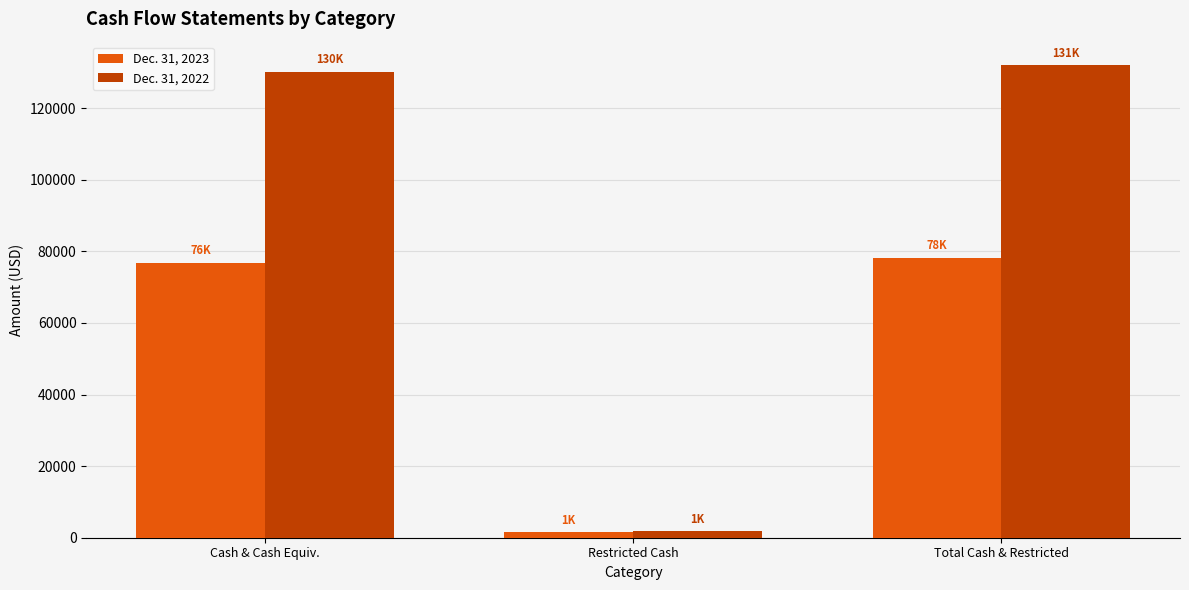

What is the label of the 3rd bar from the left?

Total Cash & Restricted